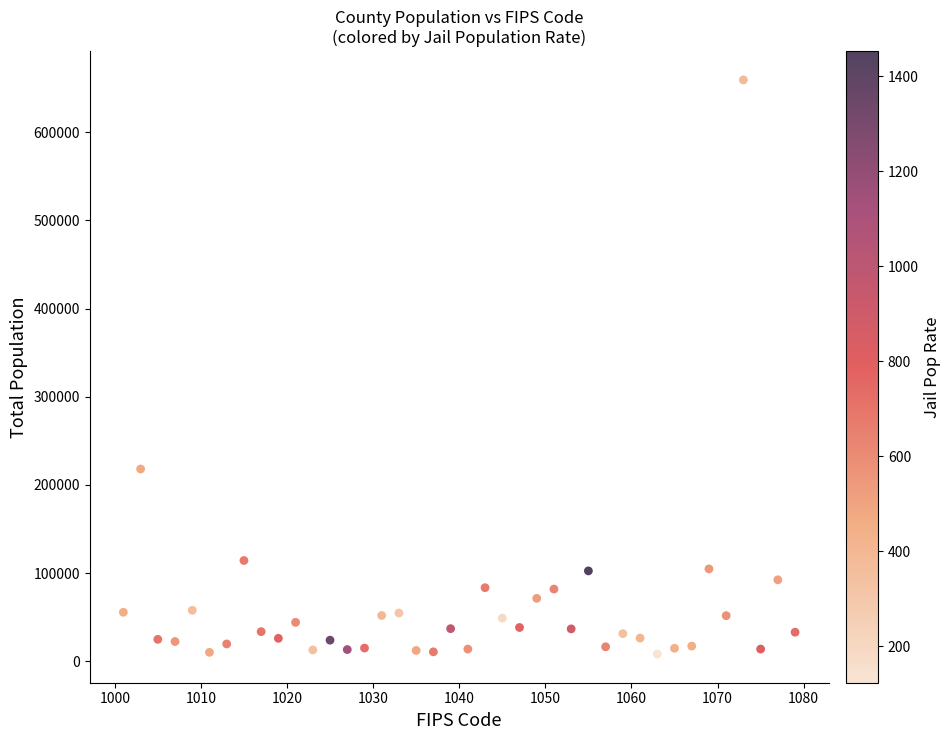

What Y value in the scatter plot is closest to 333766?

218022